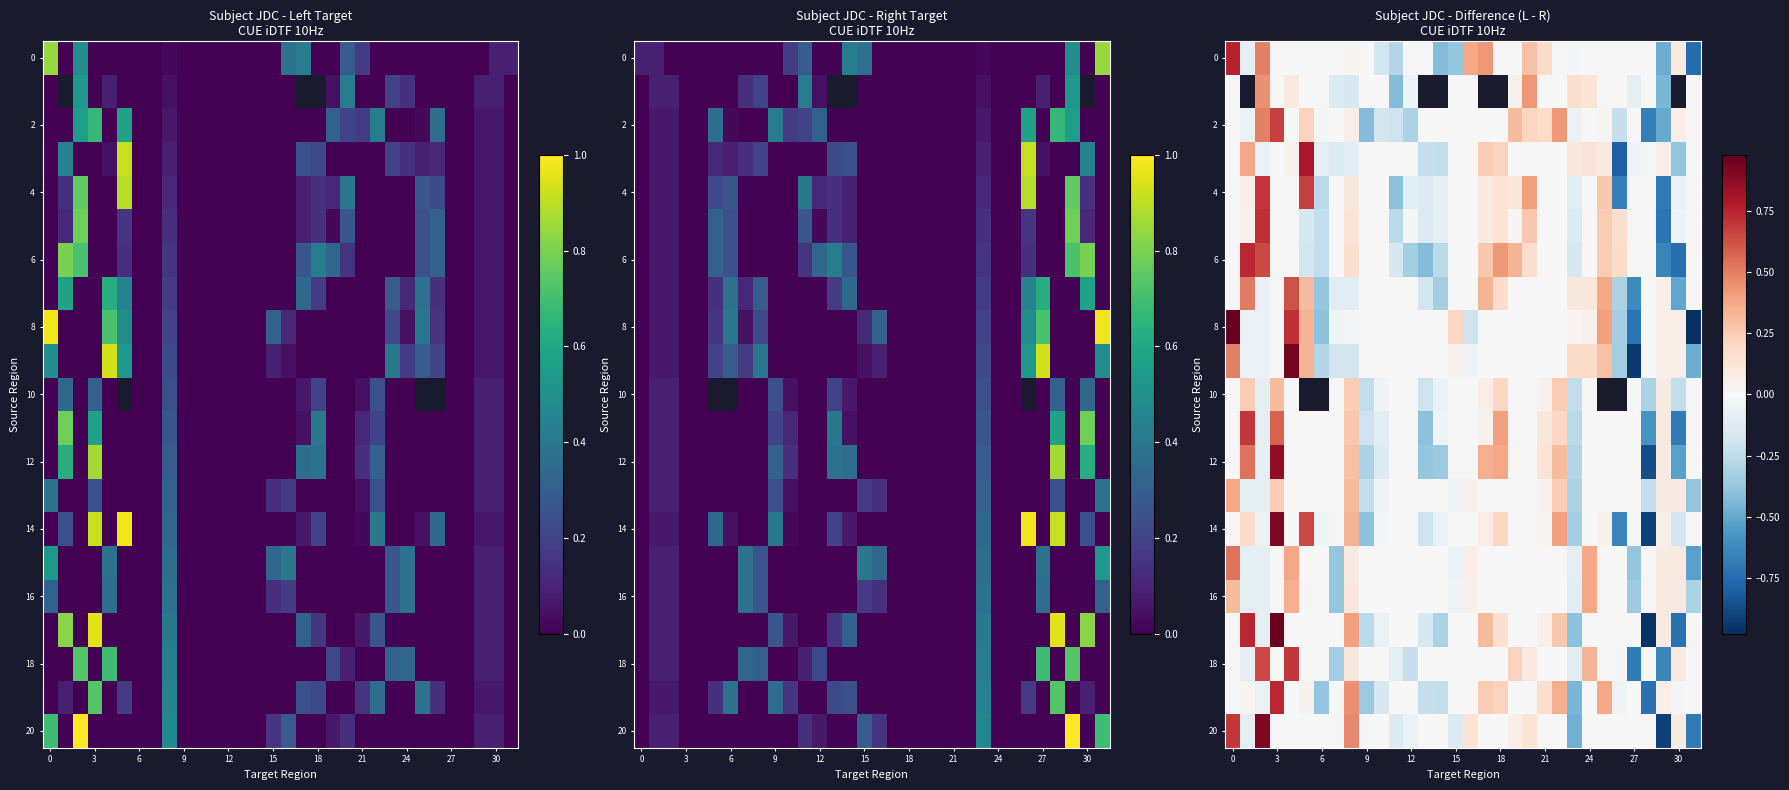

How many negative values does the 14 series have?

10